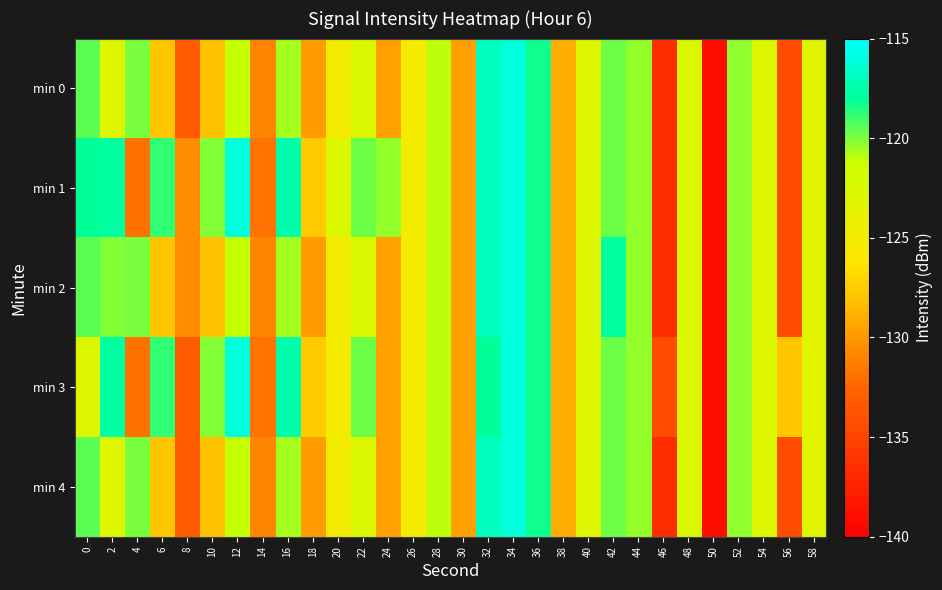

Which series changed the most between 36 and 44?

min 0